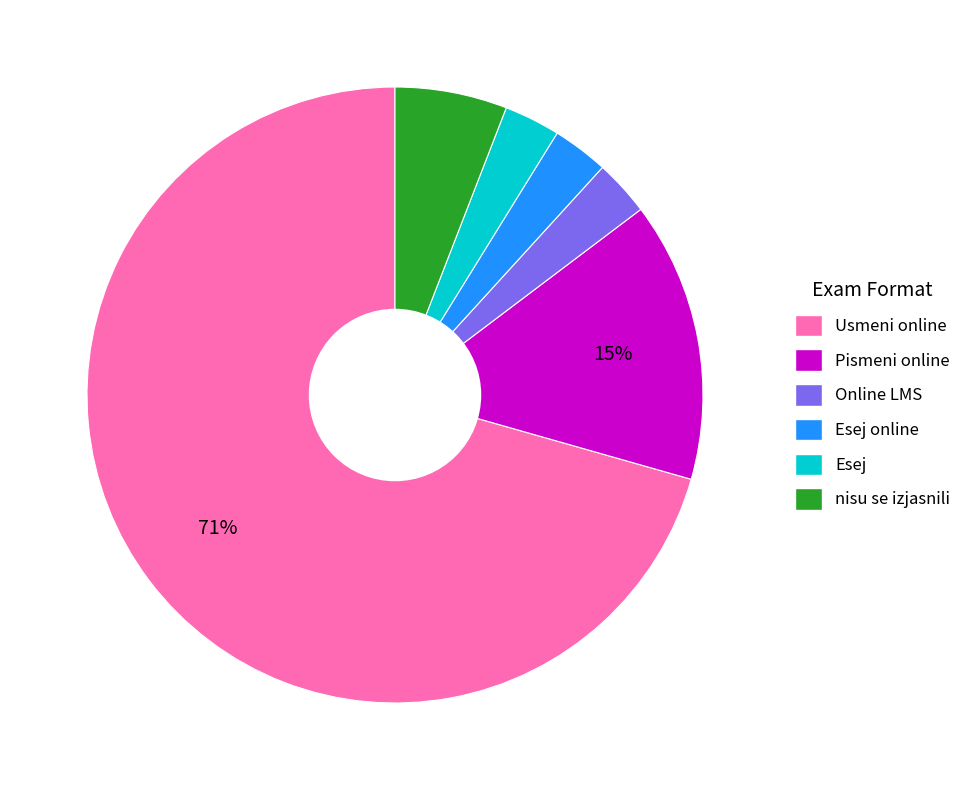

Is there any slice that represents more than half of the pie?

Yes